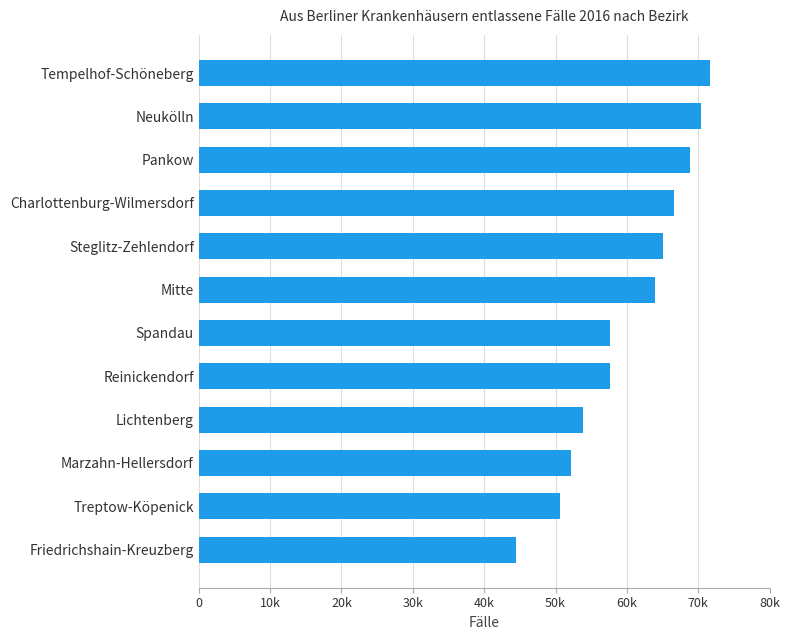

Which has a higher value, Marzahn-Hellersdorf or Reinickendorf?

Reinickendorf